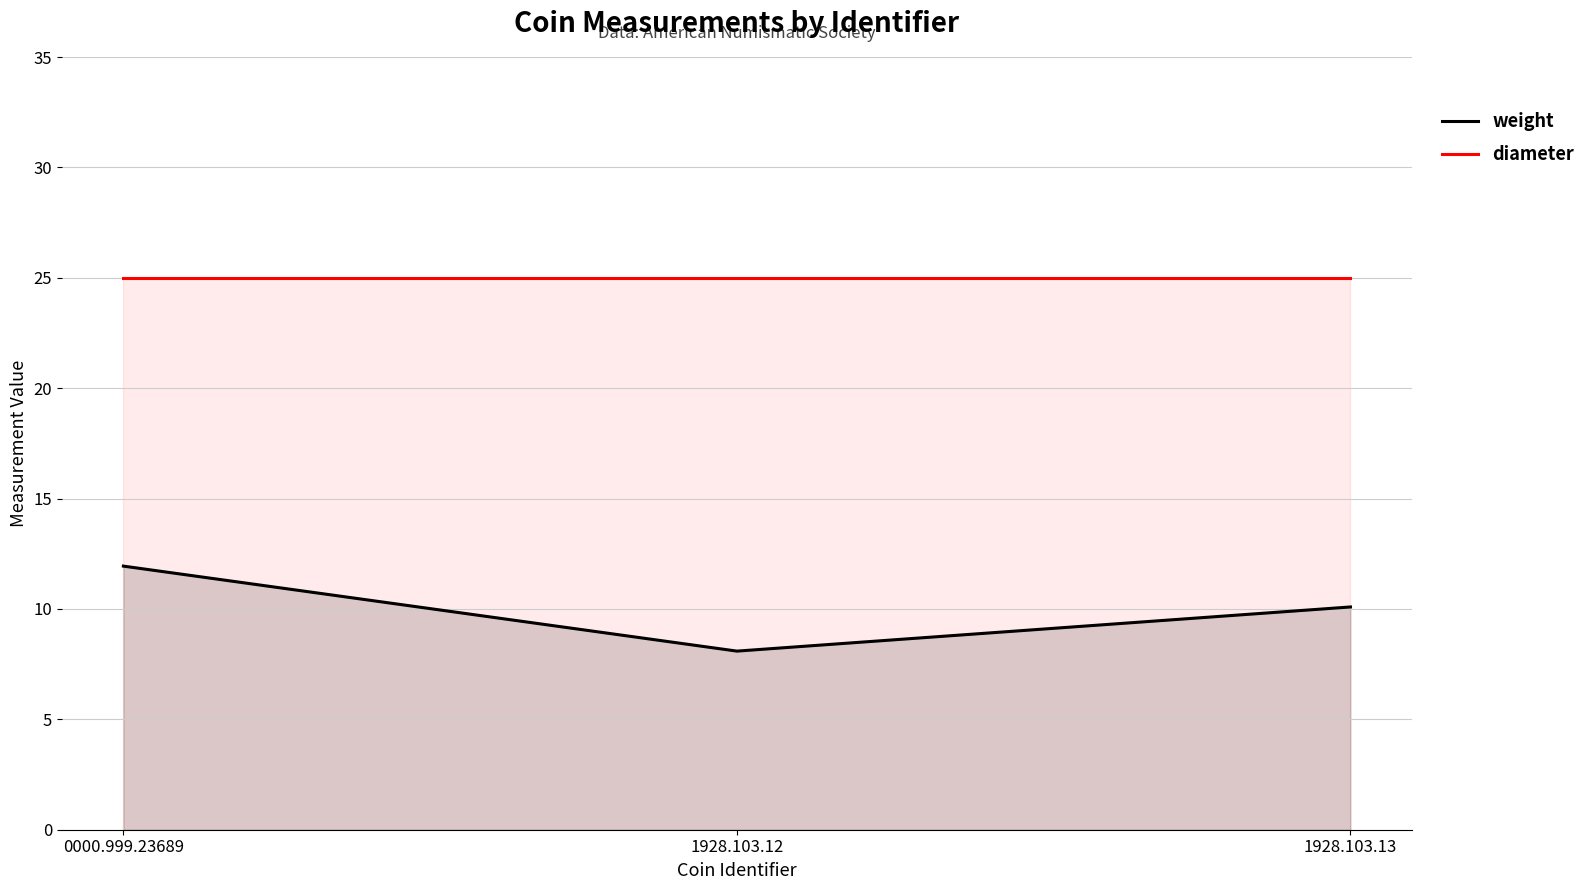

List the series in order of their overall mean, highest first.

diameter, weight